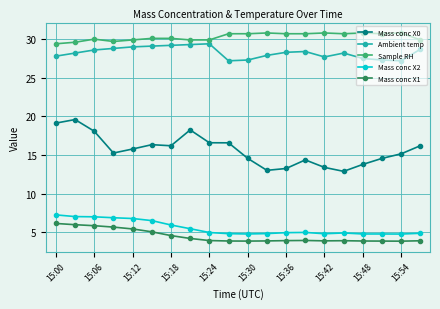

What is the value of the Sample RH point at the 8th from the left?

29.9